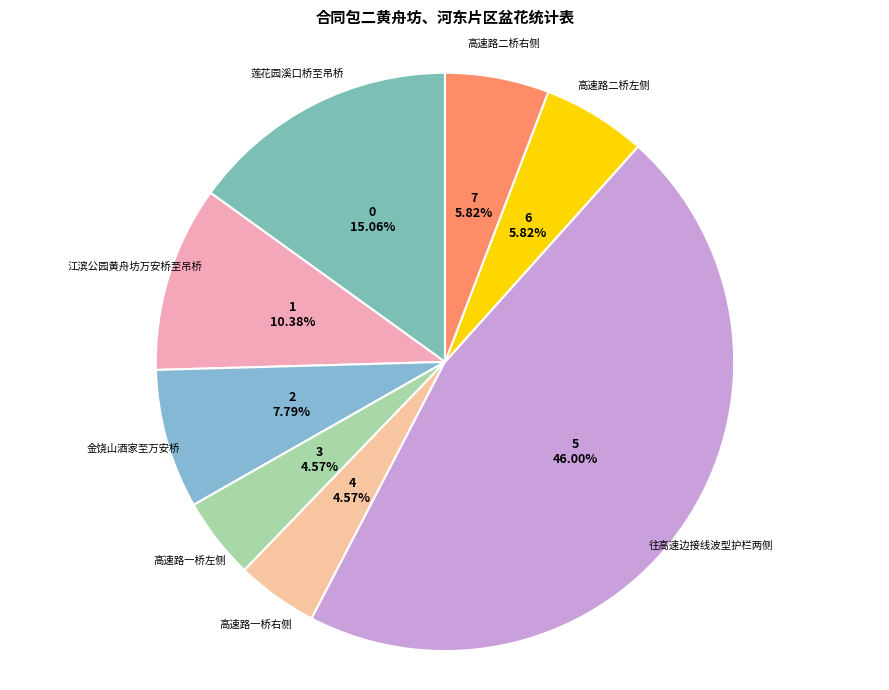

What is the ratio of the value at 莲花园溪口桥至吊桥 to the value at 高速路一桥左侧?

3.3